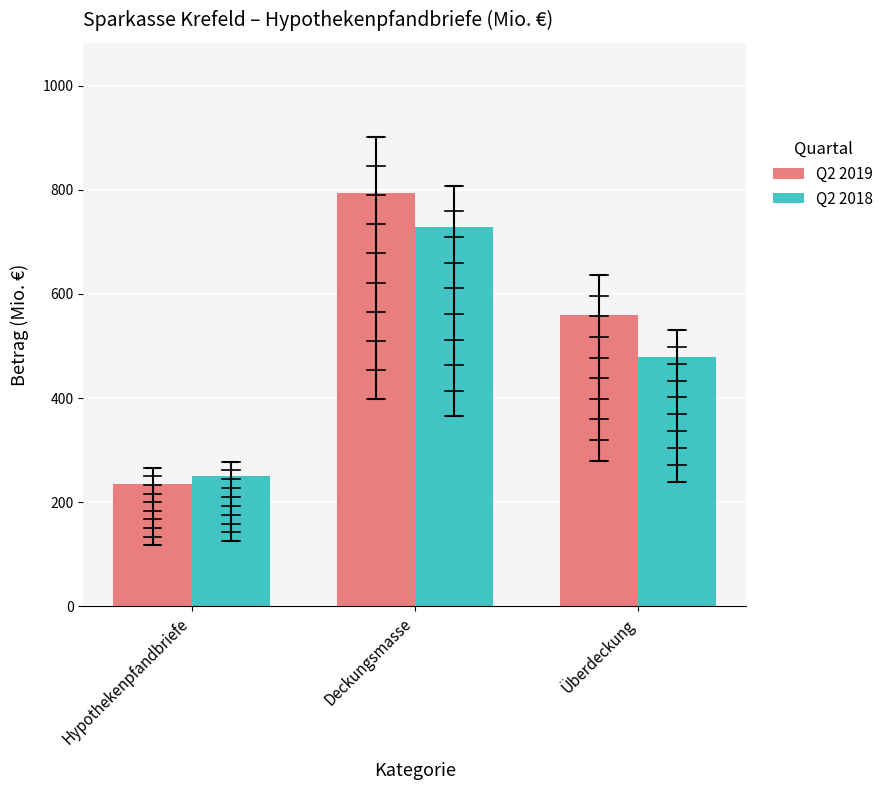

Which series has the widest spread of values?

Q2 2019